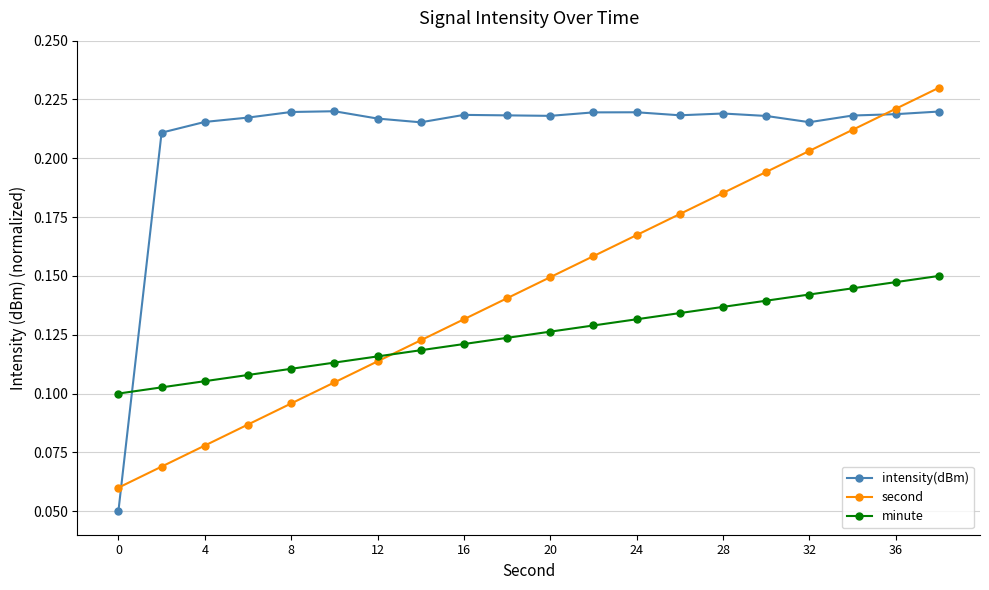

After their last crossing, which series has the higher values: second or minute?

second